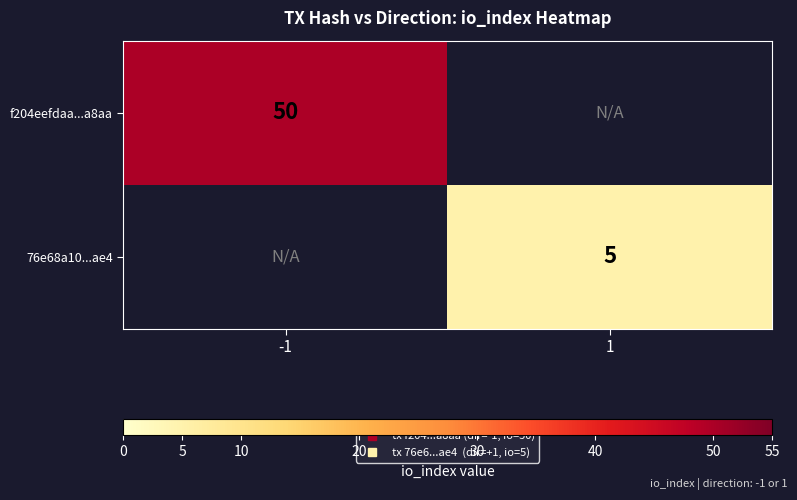

Is the value of f204eefdaa...a8aa at 1 greater than the value of 76e68a10...ae4 at -1?

No